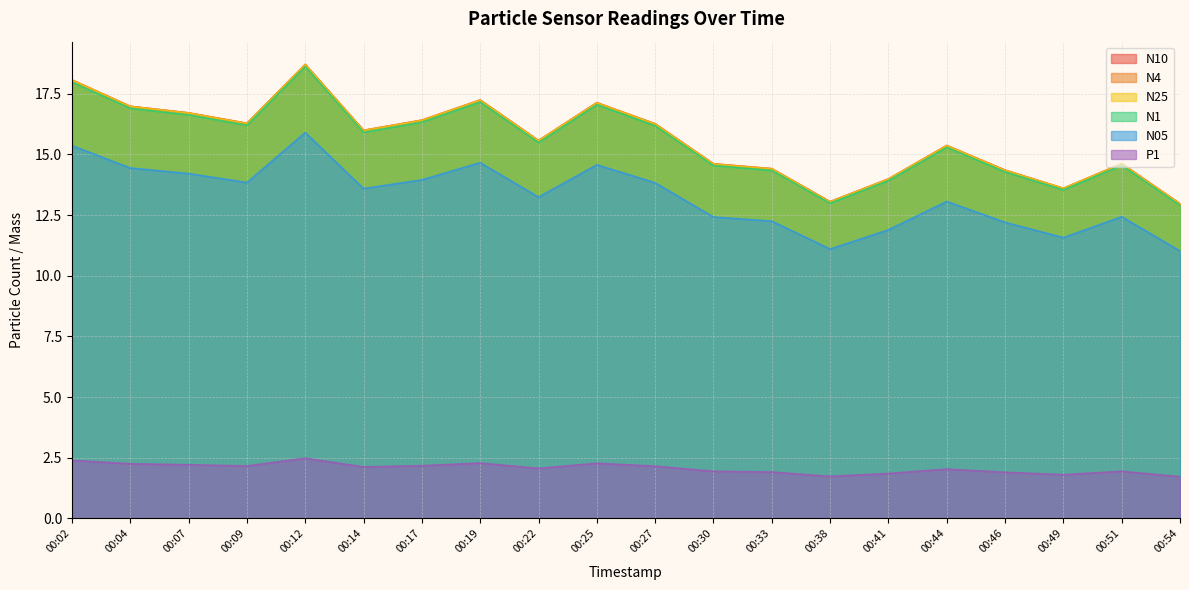

How many series are shown in this chart?

6